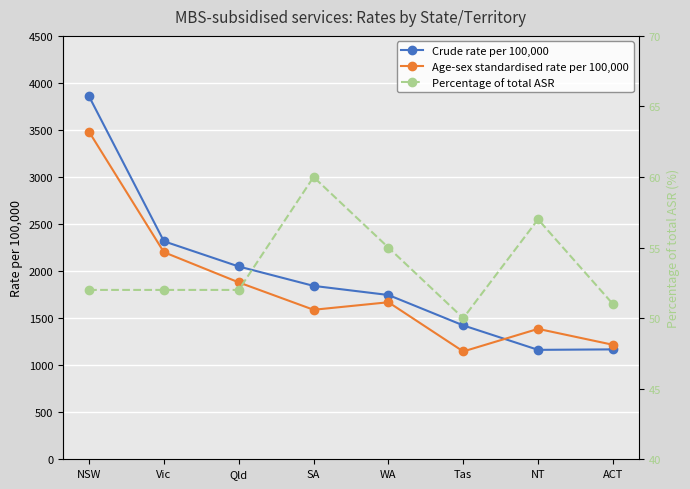

At which category is the sum across all series the highest?

NSW